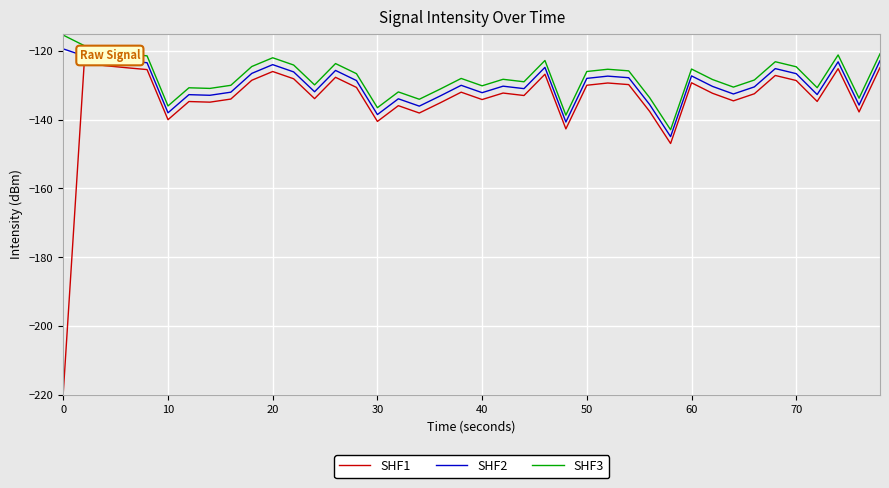

What is the difference between the maximum and minimum values in the SHF2 series?

25.5